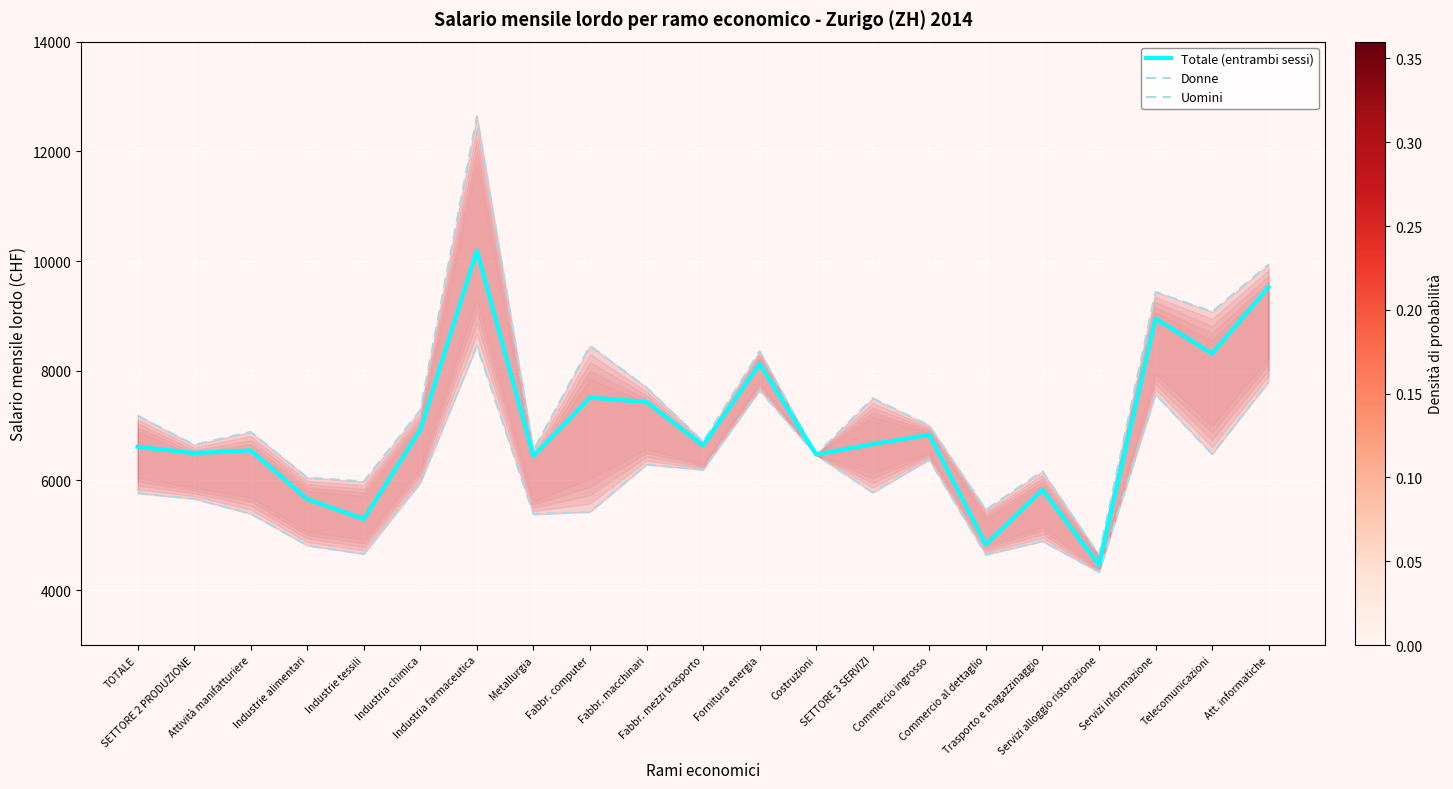

What is the value of the Donne point at the 17th from the left?

4893